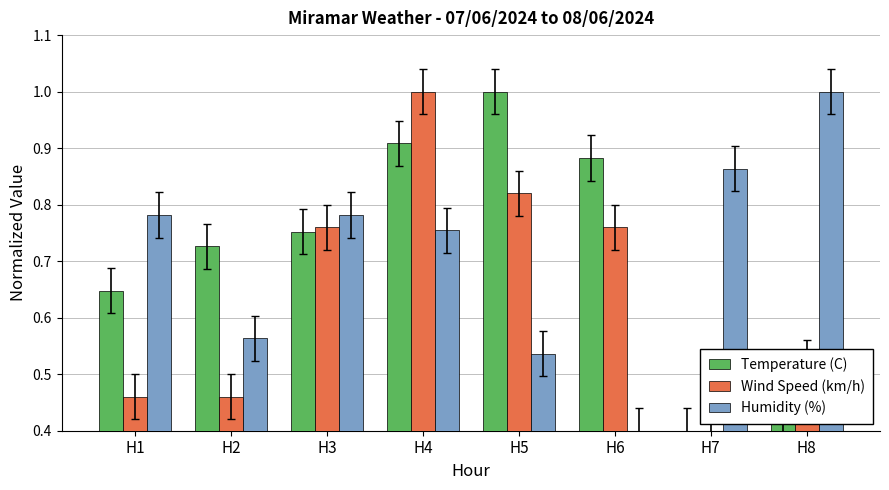

What is the difference between the Wind Speed (km/h) values at H4 and H5?

0.2